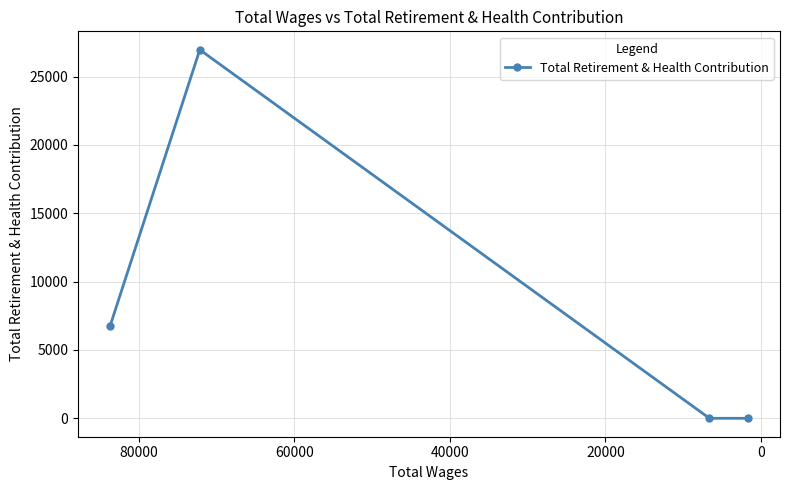

Does the chart have visible grid lines?

Yes